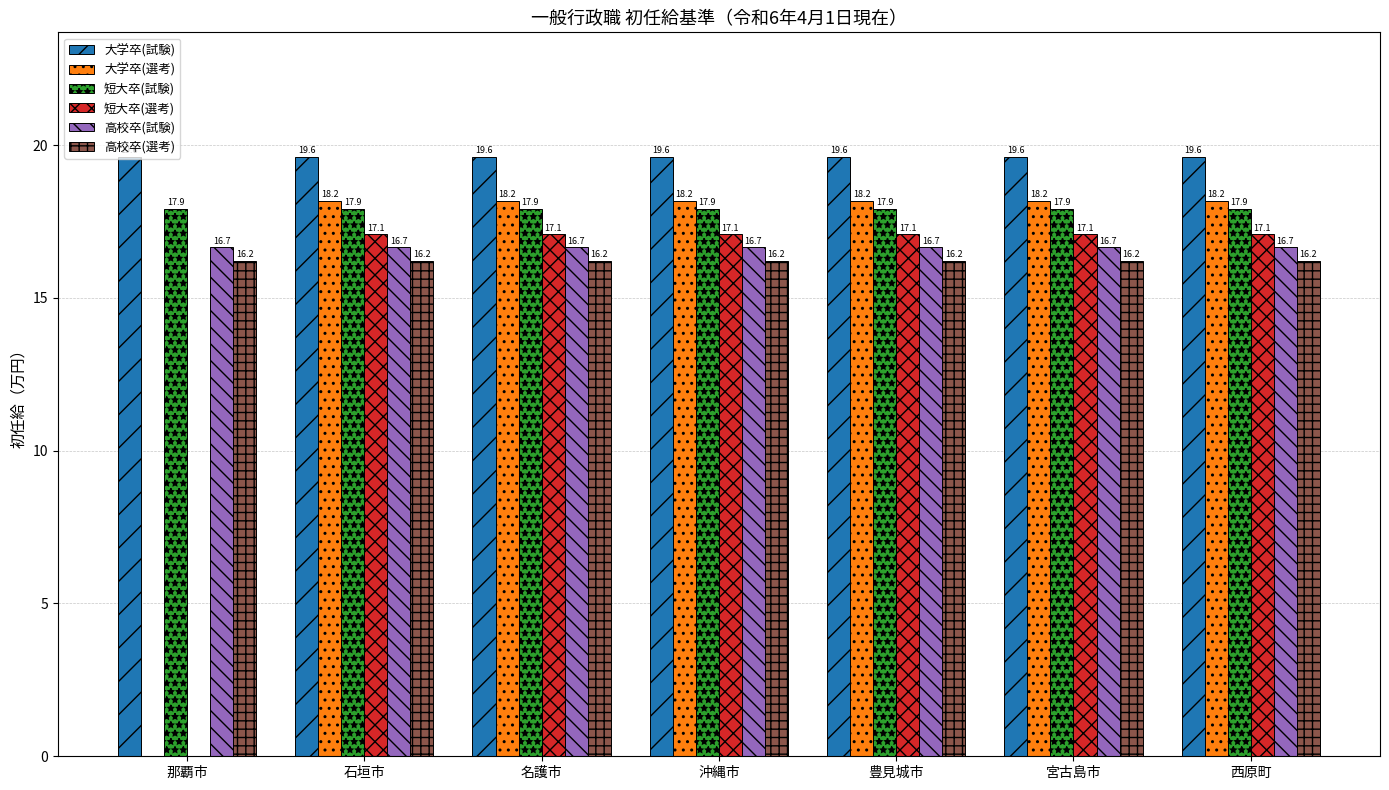

How many values in 短大卒(選考) are above zero?

6